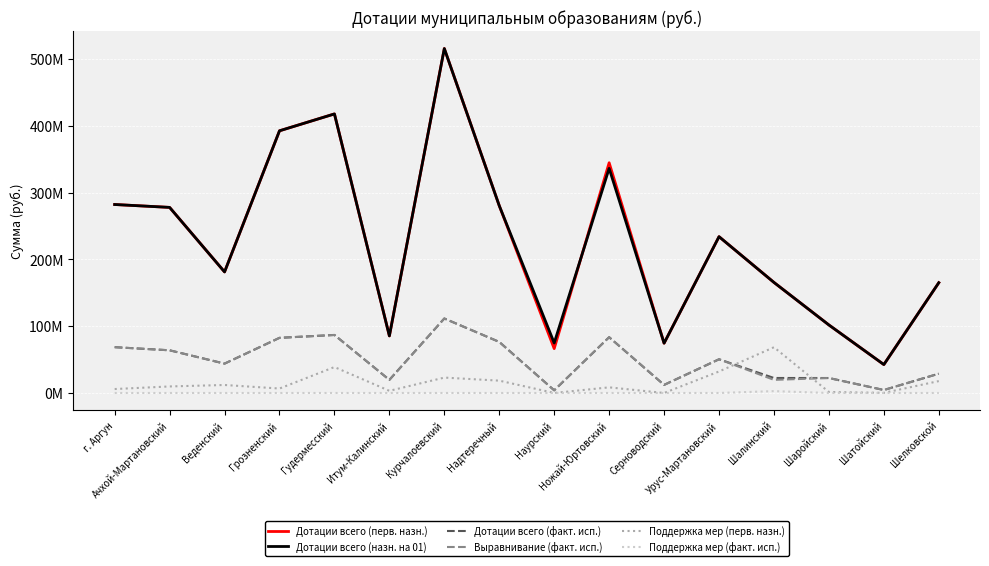

At which label is Поддержка мер (перв. назн.) closest to 34243859?

Урус-Мартановский